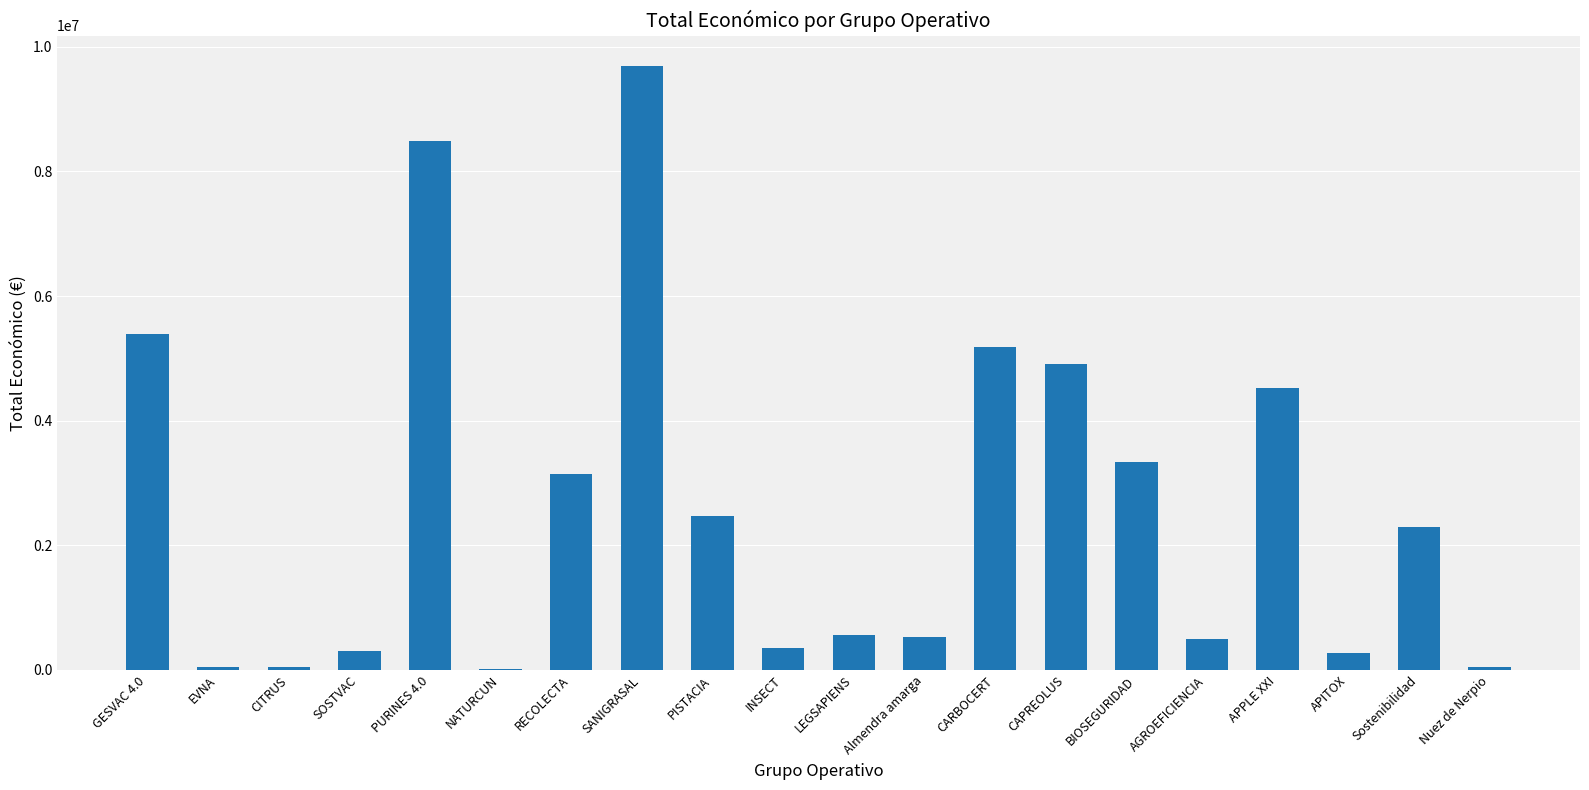

What is the greatest value displayed?

9695285